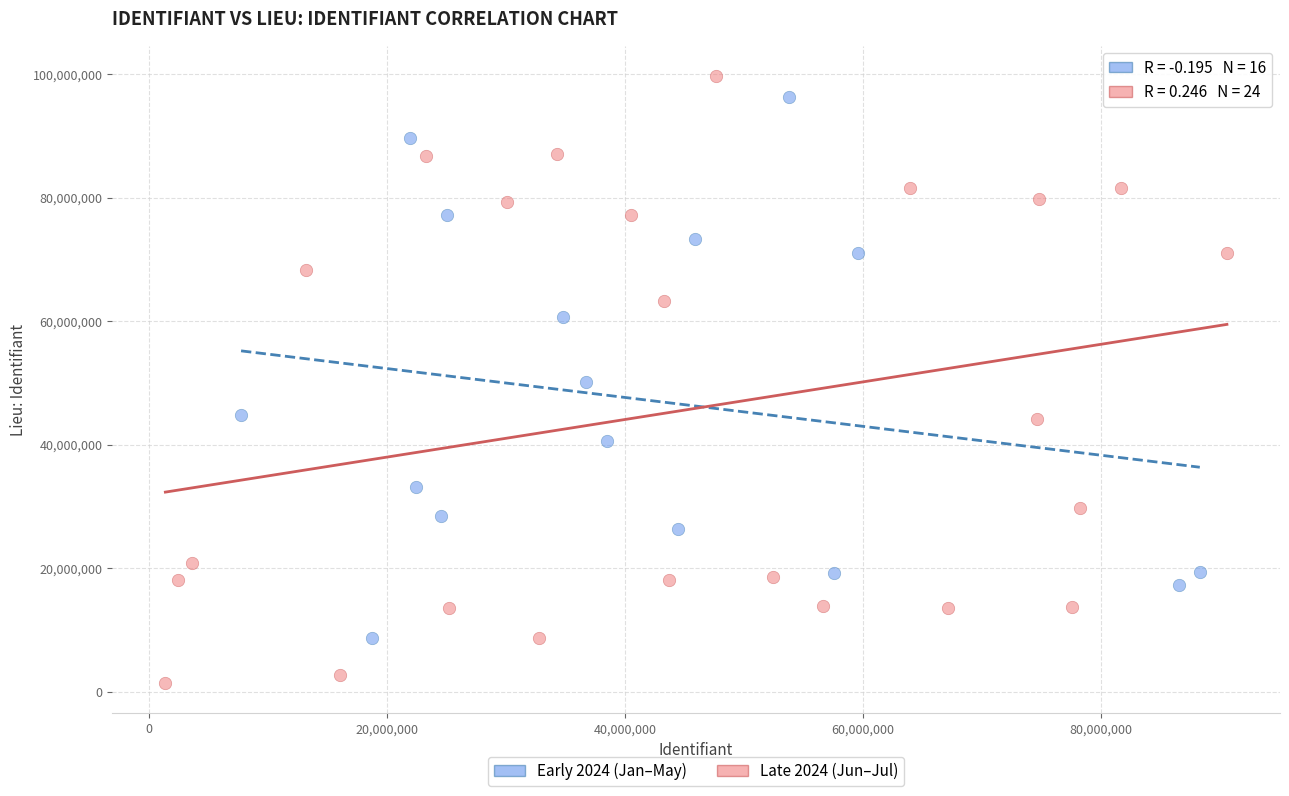

Which series has the widest spread of Y values?

Late 2024 (Jun–Jul)